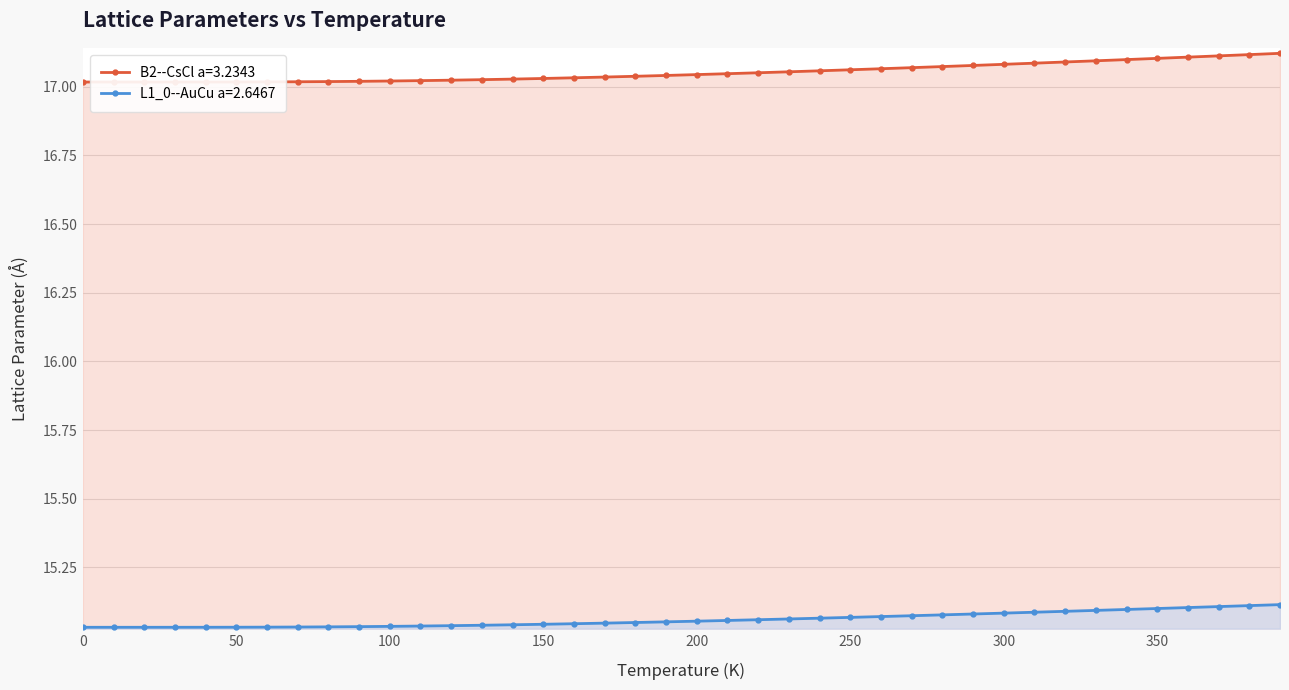

Reading left to right, extract all data points from this chart.

B2--CsCl a=3.2343: 0.0=17.0	10.0=17.0	20.0=17.0	30.0=17.0	40.0=17.0	50.0=17.0	60.0=17.0	70.0=17.0	80.0=17.0	90.0=17.0	100.0=17.0	110.0=17.0	120.0=17.0	130.0=17.0	140.0=17.0	150.0=17.0	160.0=17.0	170.0=17.0	180.0=17.0	190.0=17.0	200.0=17.0	210.0=17.0	220.0=17.1	230.0=17.1	240.0=17.1	250.0=17.1	260.0=17.1	270.0=17.1	280.0=17.1	290.0=17.1	300.0=17.1	310.0=17.1	320.0=17.1	330.0=17.1	340.0=17.1	350.0=17.1	360.0=17.1	370.0=17.1	380.0=17.1	390.0=17.1
L1_0--AuCu a=2.6467: 0.0=15.0	10.0=15.0	20.0=15.0	30.0=15.0	40.0=15.0	50.0=15.0	60.0=15.0	70.0=15.0	80.0=15.0	90.0=15.0	100.0=15.0	110.0=15.0	120.0=15.0	130.0=15.0	140.0=15.0	150.0=15.0	160.0=15.0	170.0=15.0	180.0=15.0	190.0=15.1	200.0=15.1	210.0=15.1	220.0=15.1	230.0=15.1	240.0=15.1	250.0=15.1	260.0=15.1	270.0=15.1	280.0=15.1	290.0=15.1	300.0=15.1	310.0=15.1	320.0=15.1	330.0=15.1	340.0=15.1	350.0=15.1	360.0=15.1	370.0=15.1	380.0=15.1	390.0=15.1